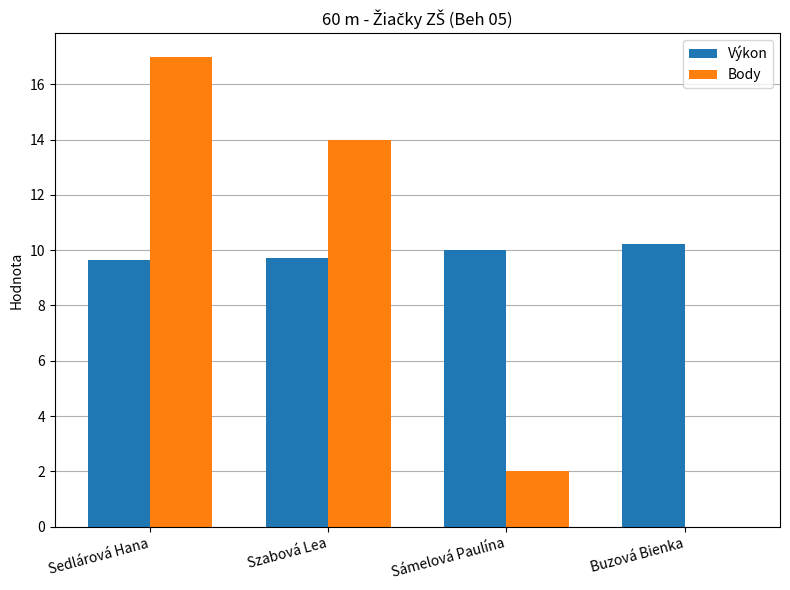

The Body series shows 1.1 at Sámelová Paulína. True or false?

False